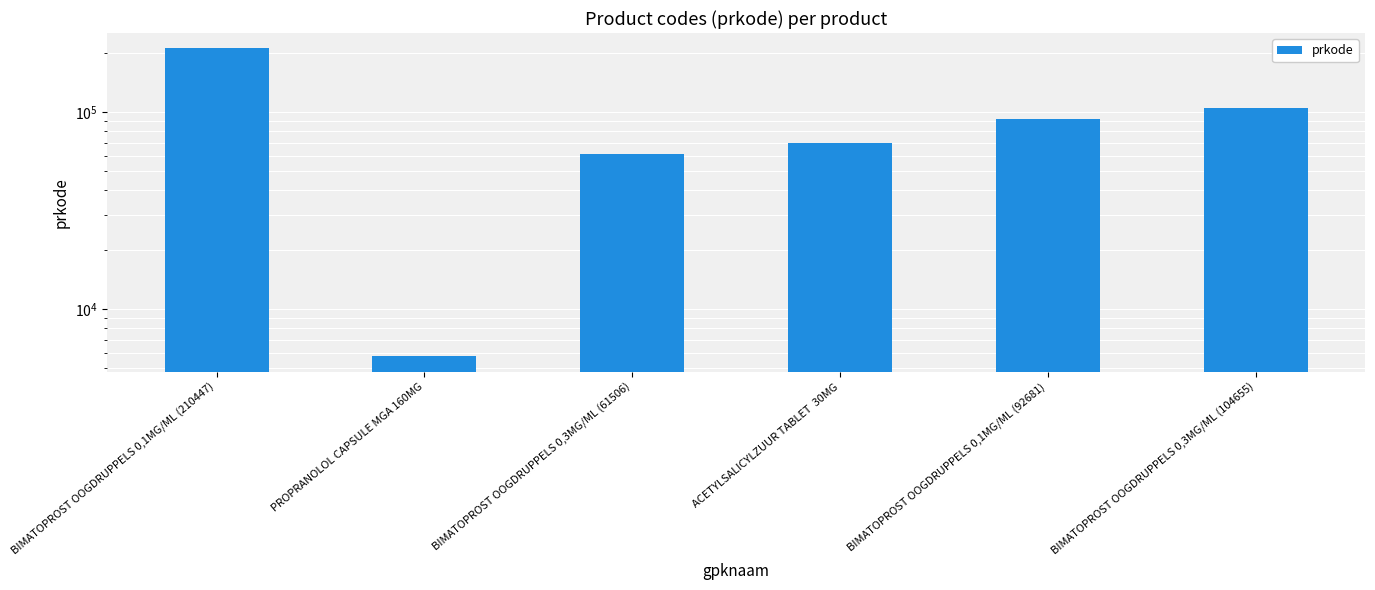

Which label corresponds to the smallest value in the chart?

PROPRANOLOL CAPSULE MGA 160MG